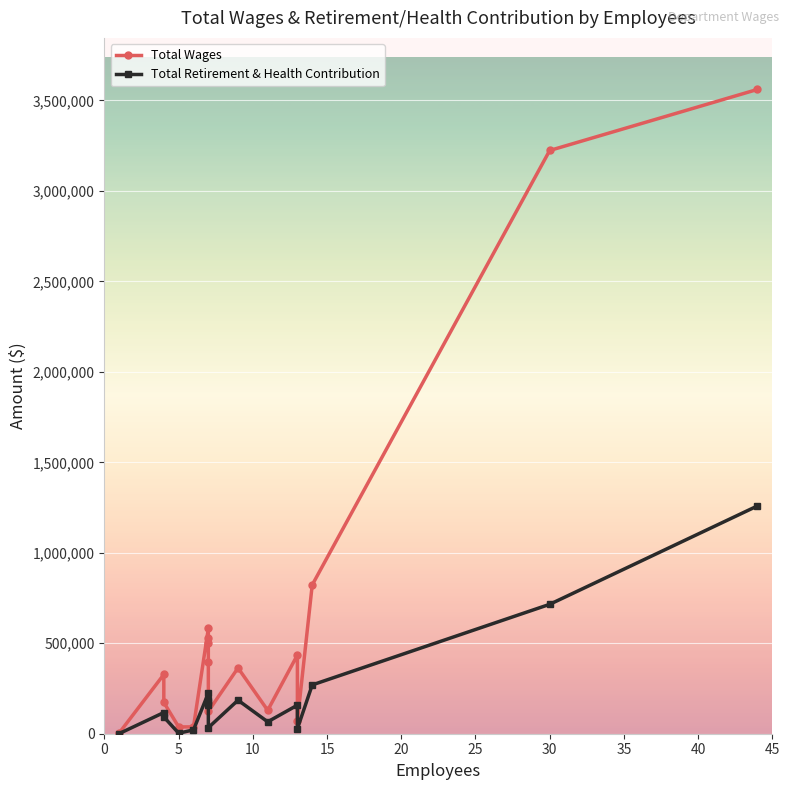

Where is Total Wages nearest to the value 1782870?

14